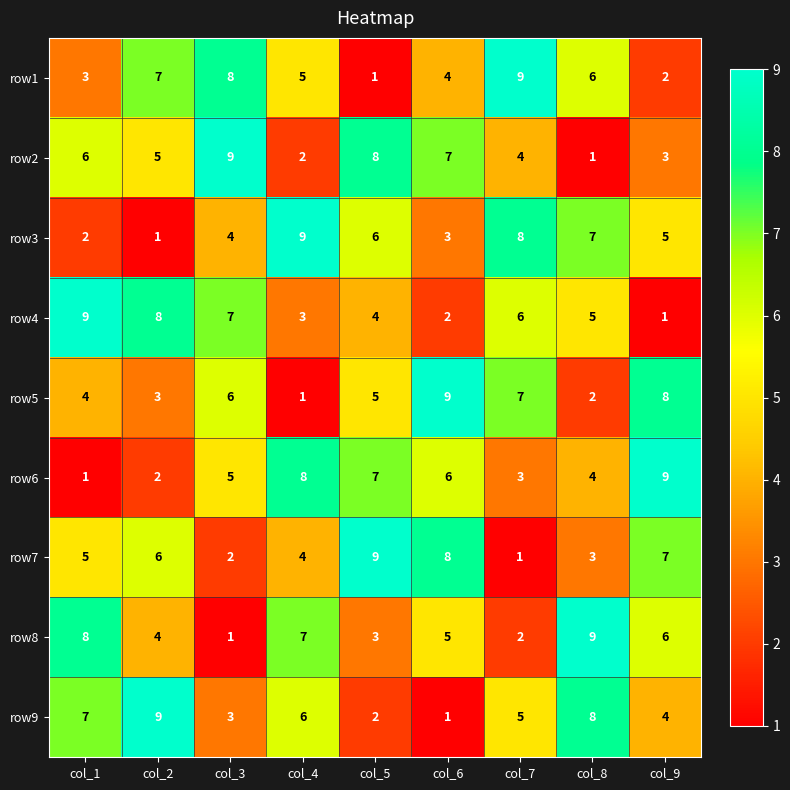

At which label is row1 closest to 5?

col_4